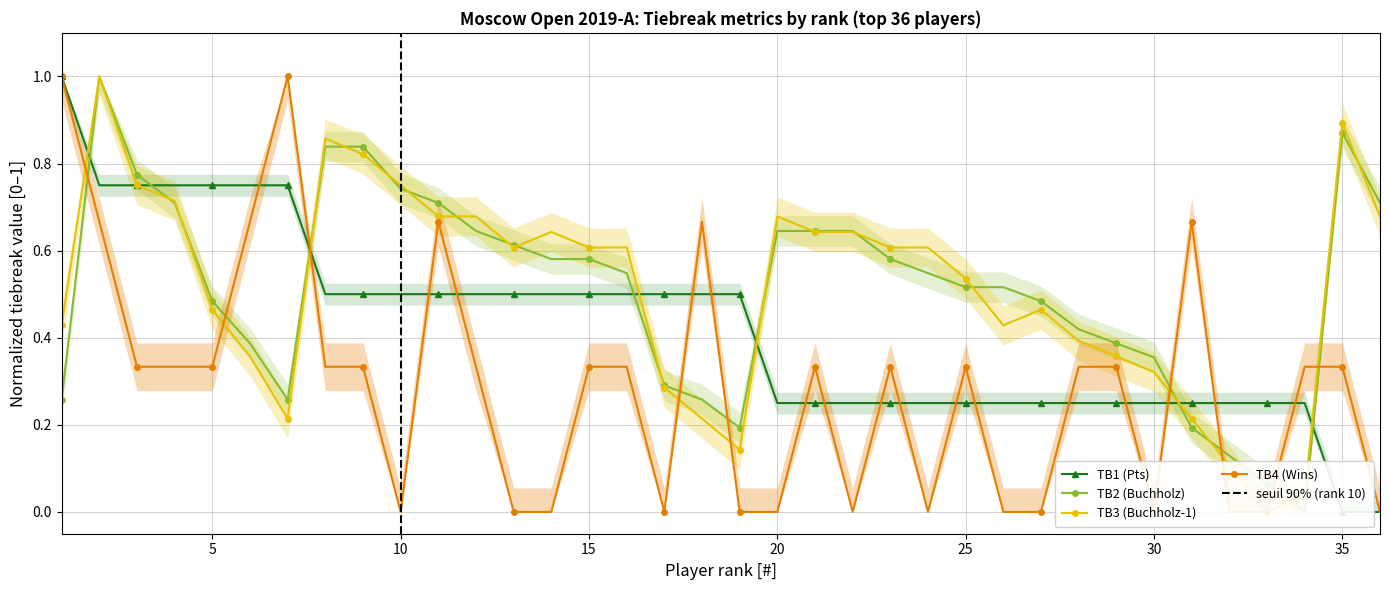

Rank the series at 31 from lowest to highest value.

TB2 (Buchholz), TB3 (Buchholz-1), TB1 (Pts), TB4 (Wins)